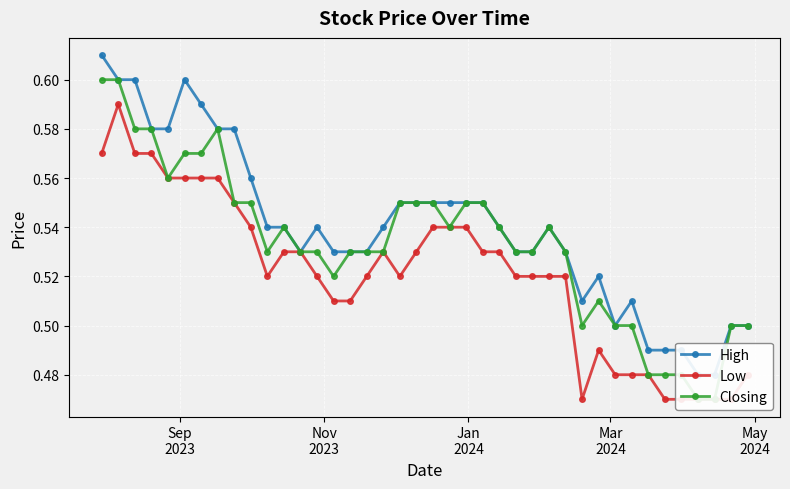

True or false: Low and Closing intersect in this chart.

False